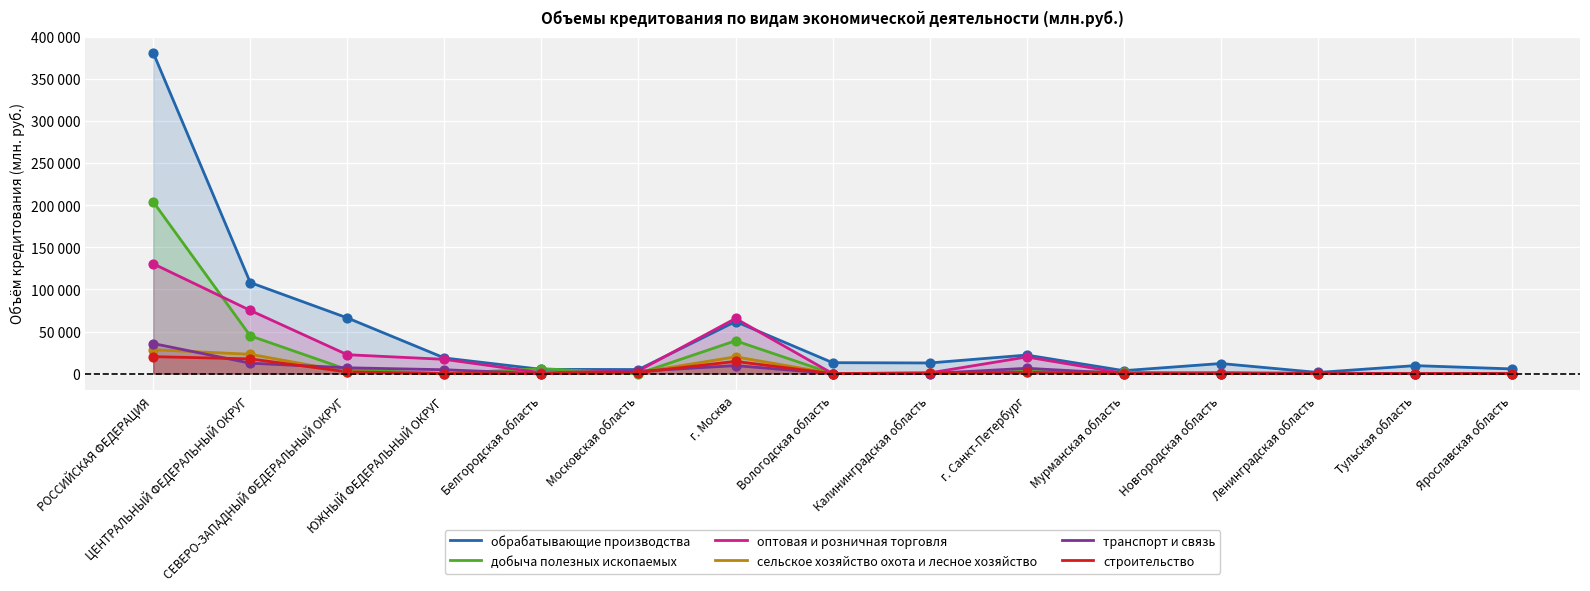

Which series reaches the maximum Y coordinate?

обрабатывающие производства